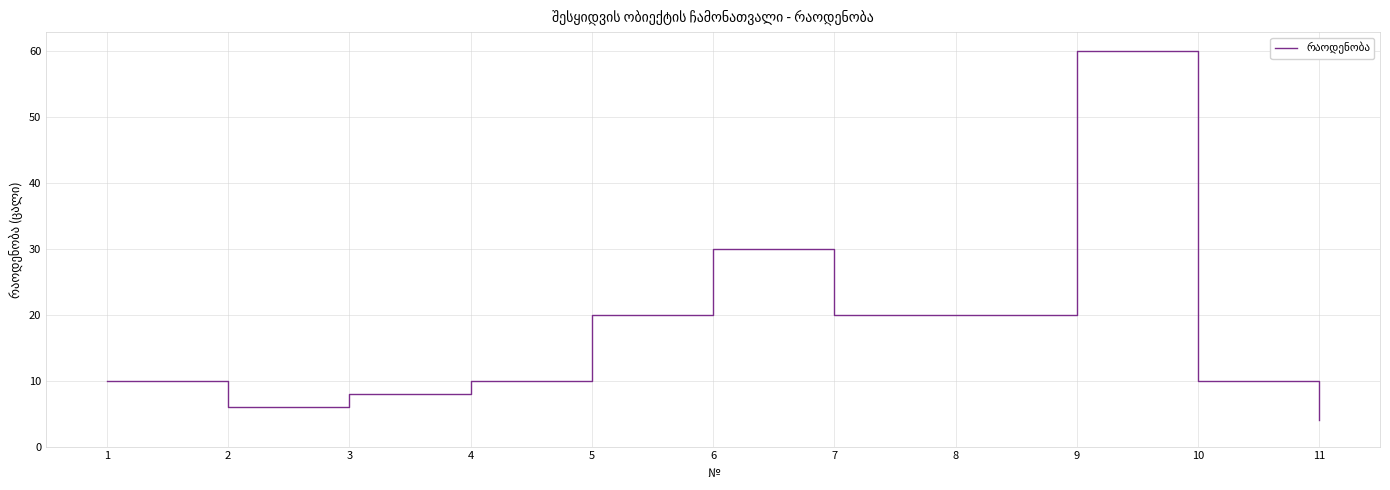

What is the average value?

18